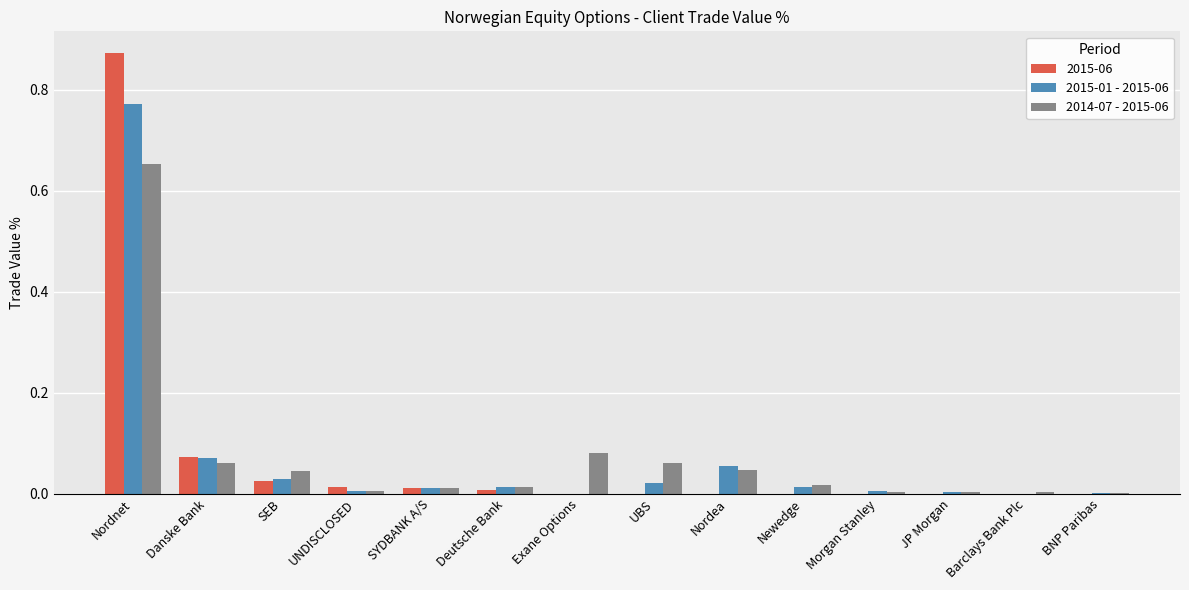

Which category has the highest value in the 2015-06 series?

Nordnet